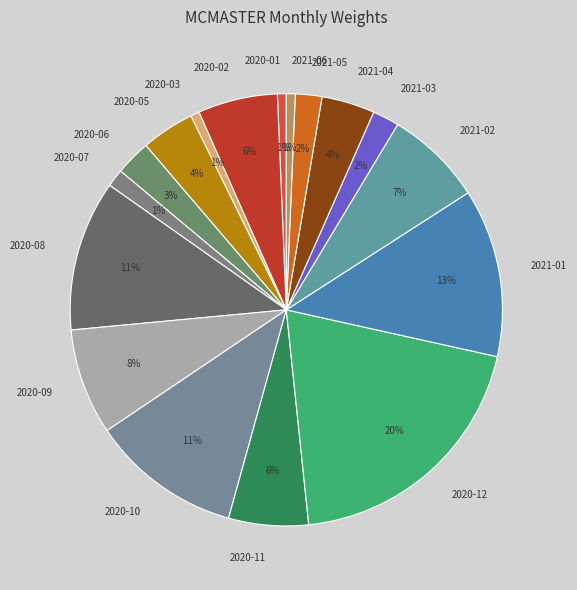

The 2020-02 slice represents 6% of the pie. True or false?

True